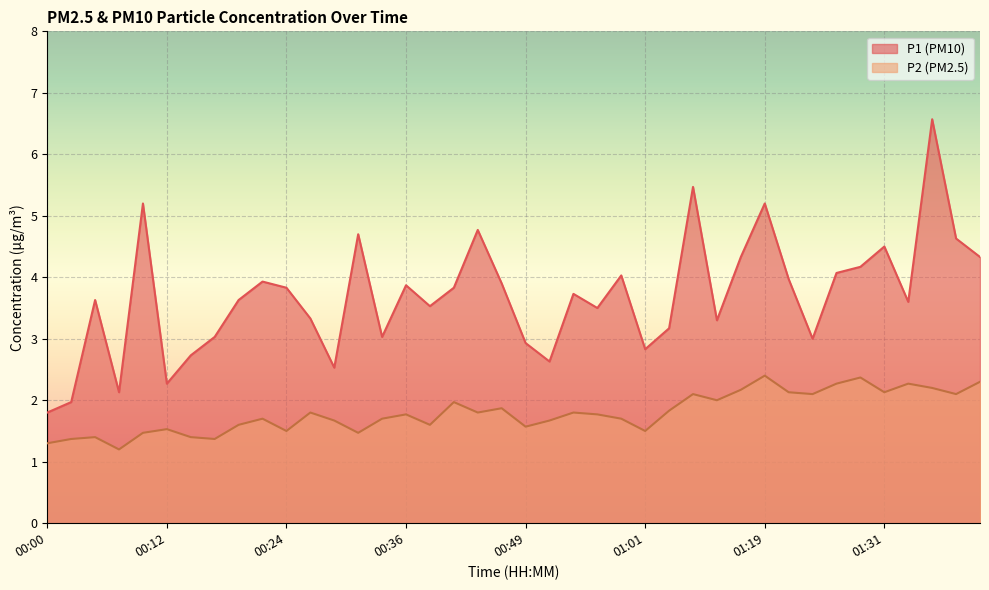

Is the value of P1 at 00:44 greater than the value of P2 at 00:17?

Yes